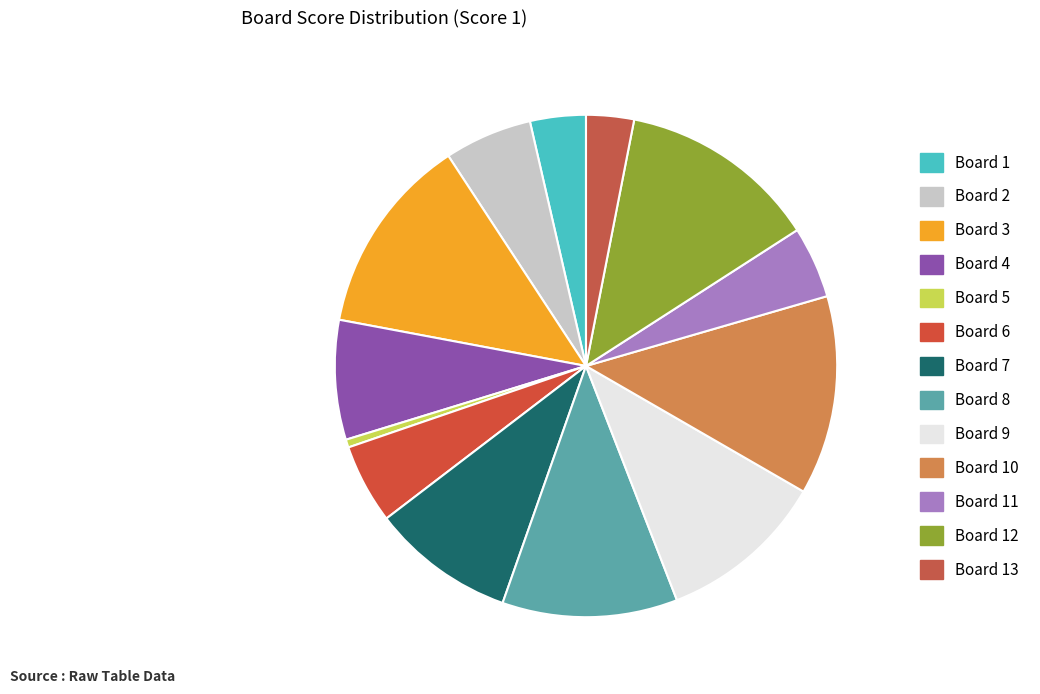

Count the number of slices in the pie.

13